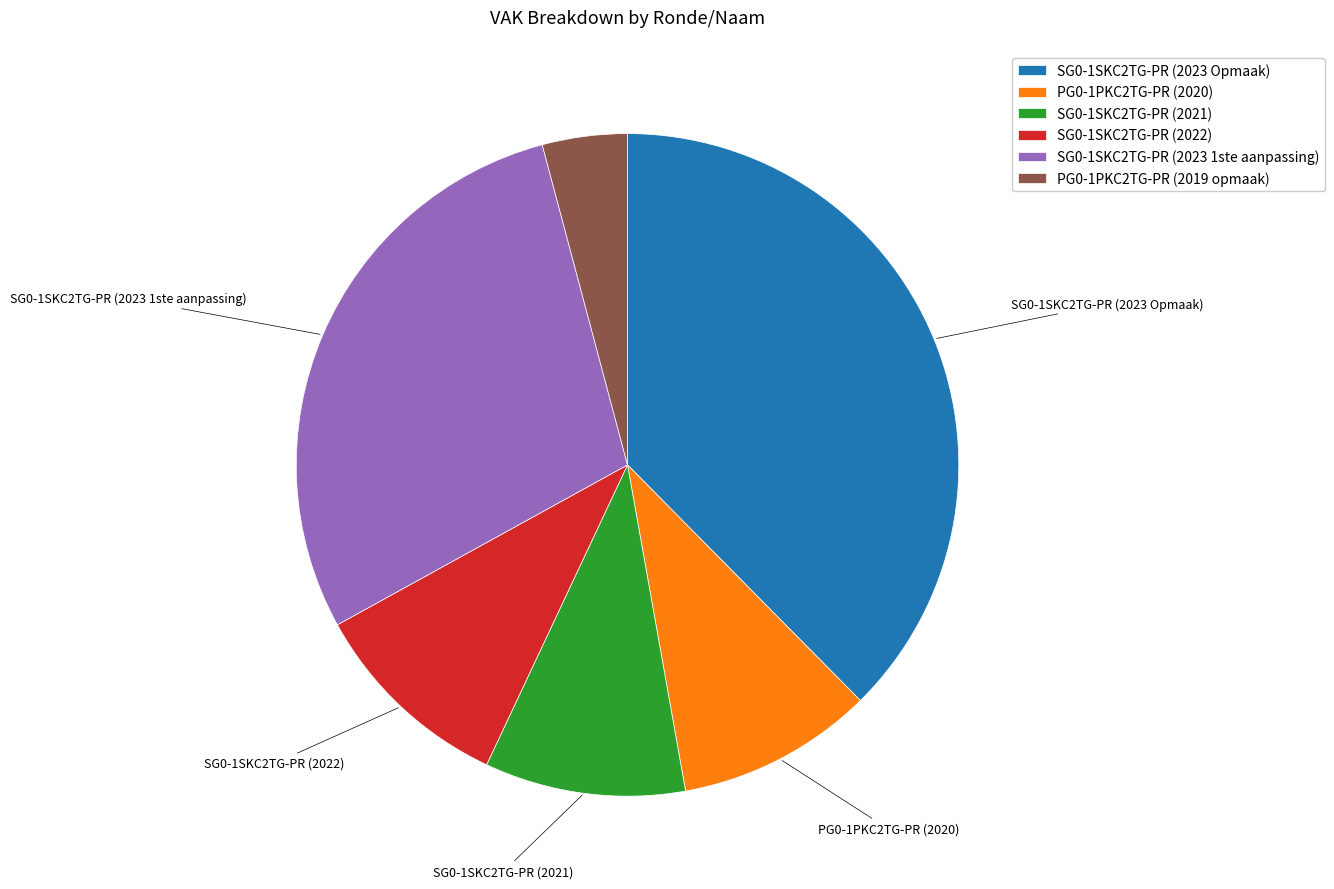

How many slices are in this pie chart?

6